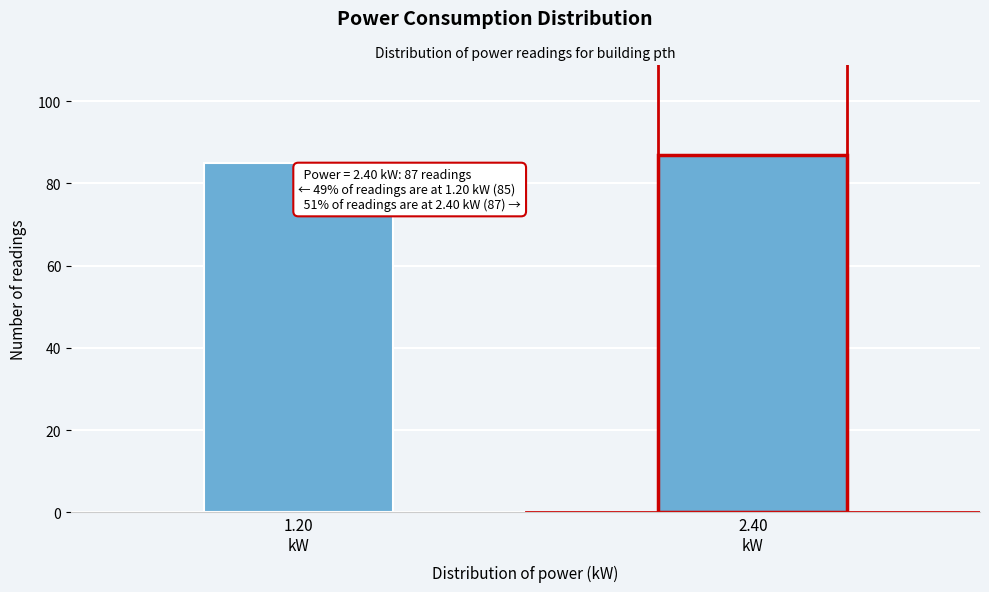

Reading left to right, what are all the values shown in this chart?

85	87